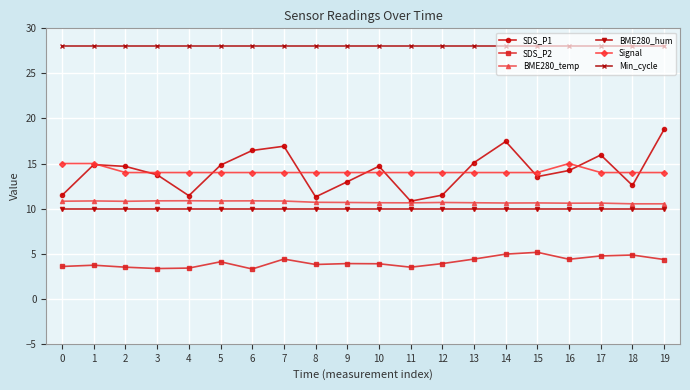

Which series has the largest total across all categories?

Min_cycle